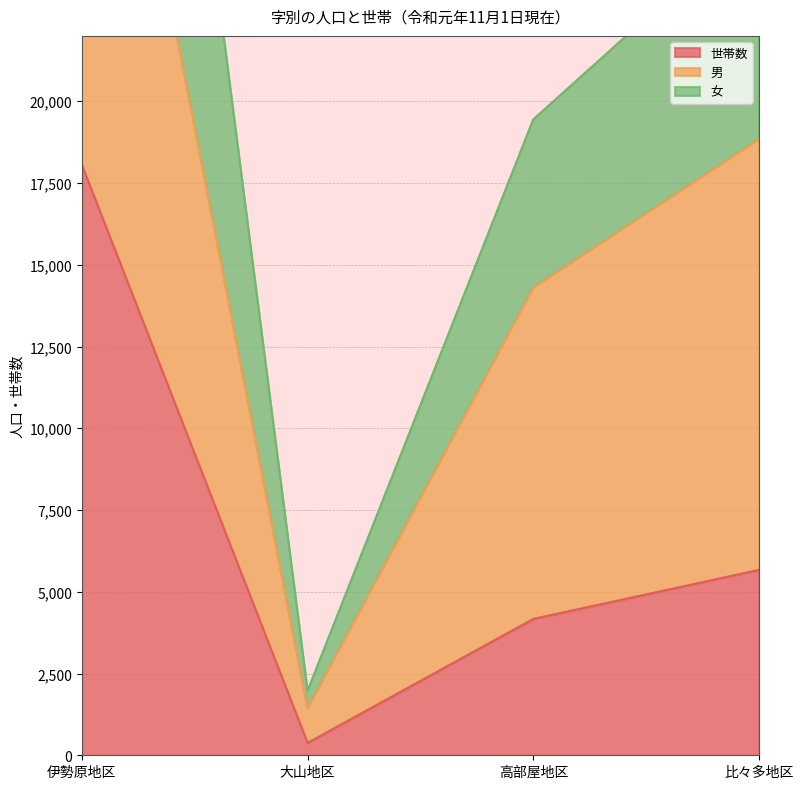

What is the average value of the 世帯数 series?

7067